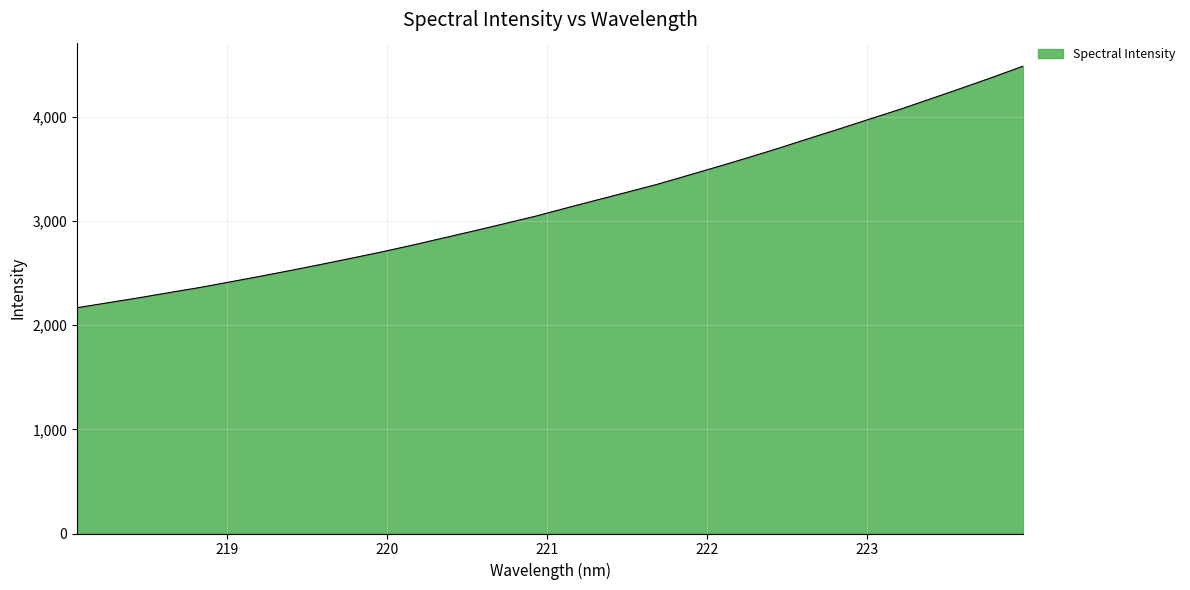

What is the difference between the maximum and minimum values?

2319.2